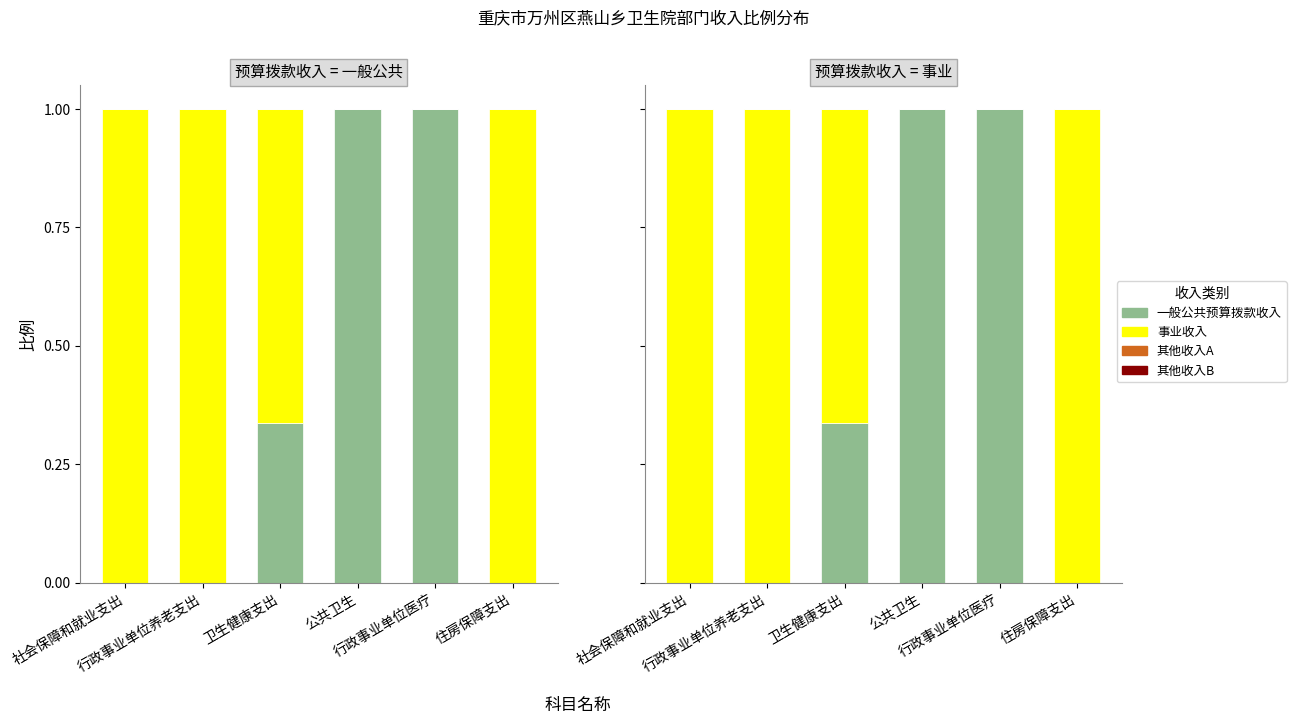

Rank the series at 住房保障支出 from lowest to highest value.

一般公共预算拨款收入, 其他收入A, 其他收入B, 事业收入